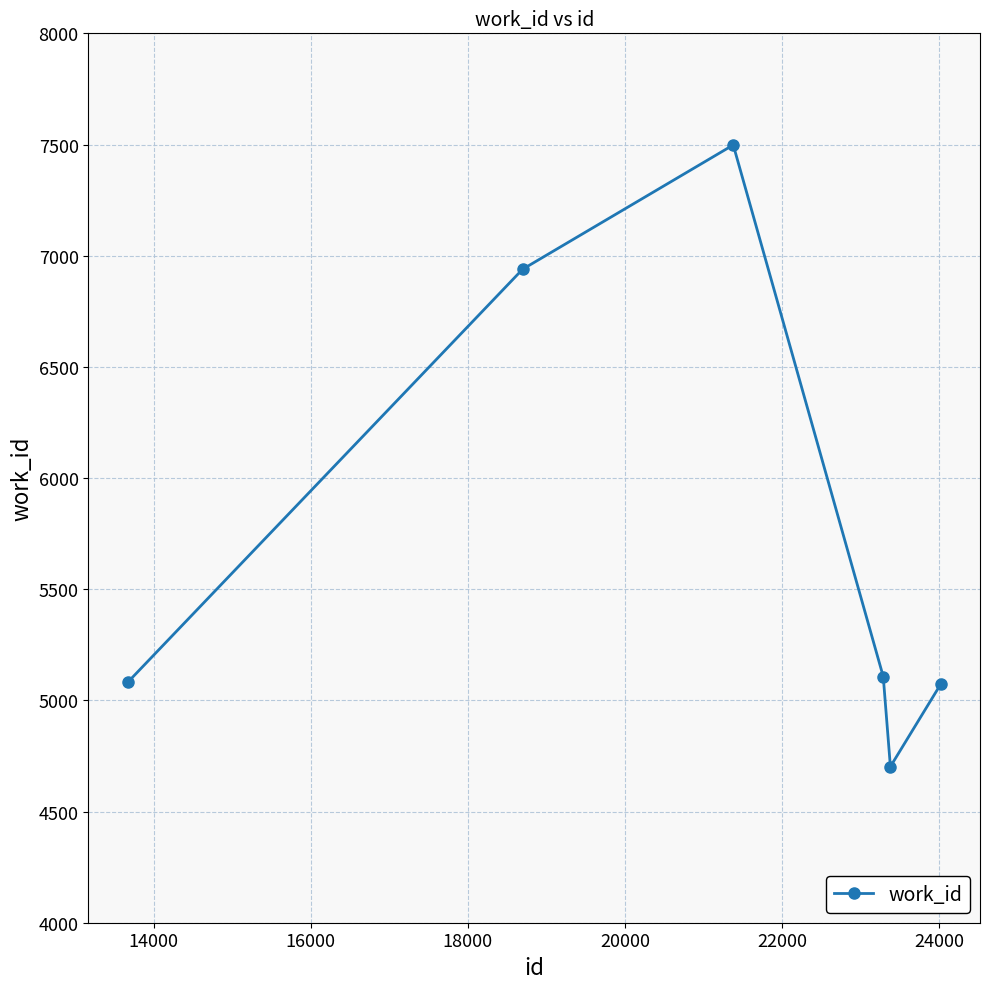

How many interior local valleys (lower than both neighbors) does the data have?

1